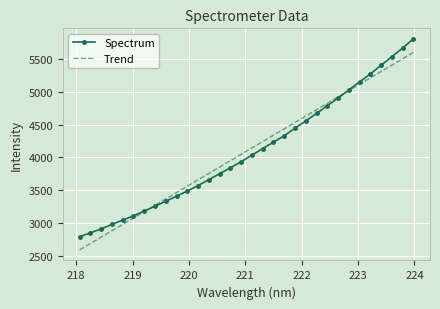

List the series in order of their peak value, lowest first.

Trend, Spectrum